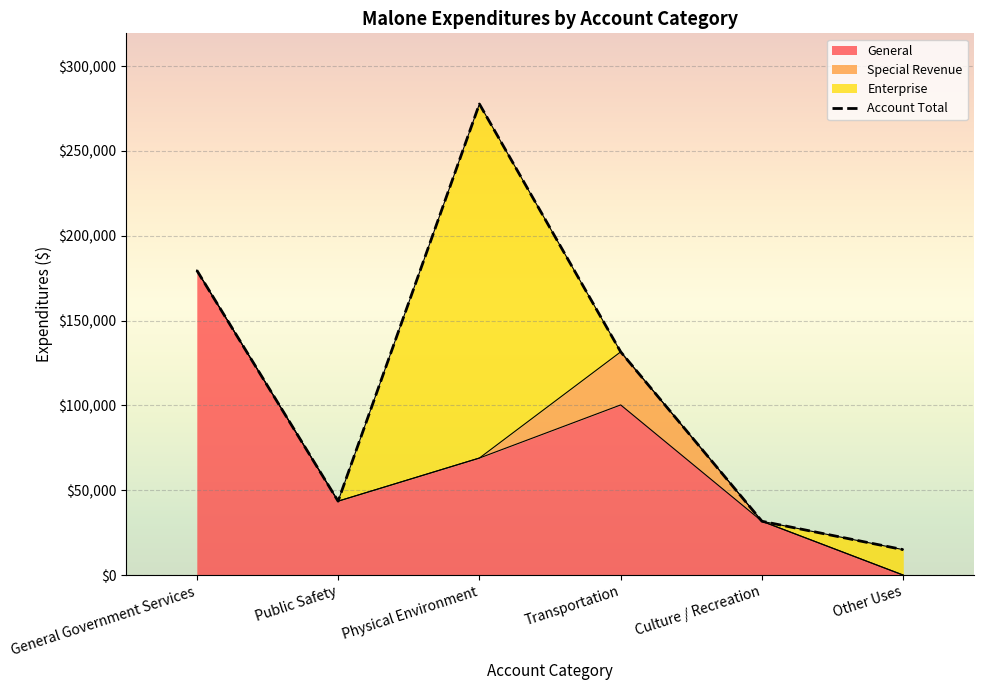

What is the label of the 2nd point from the left?

Public Safety